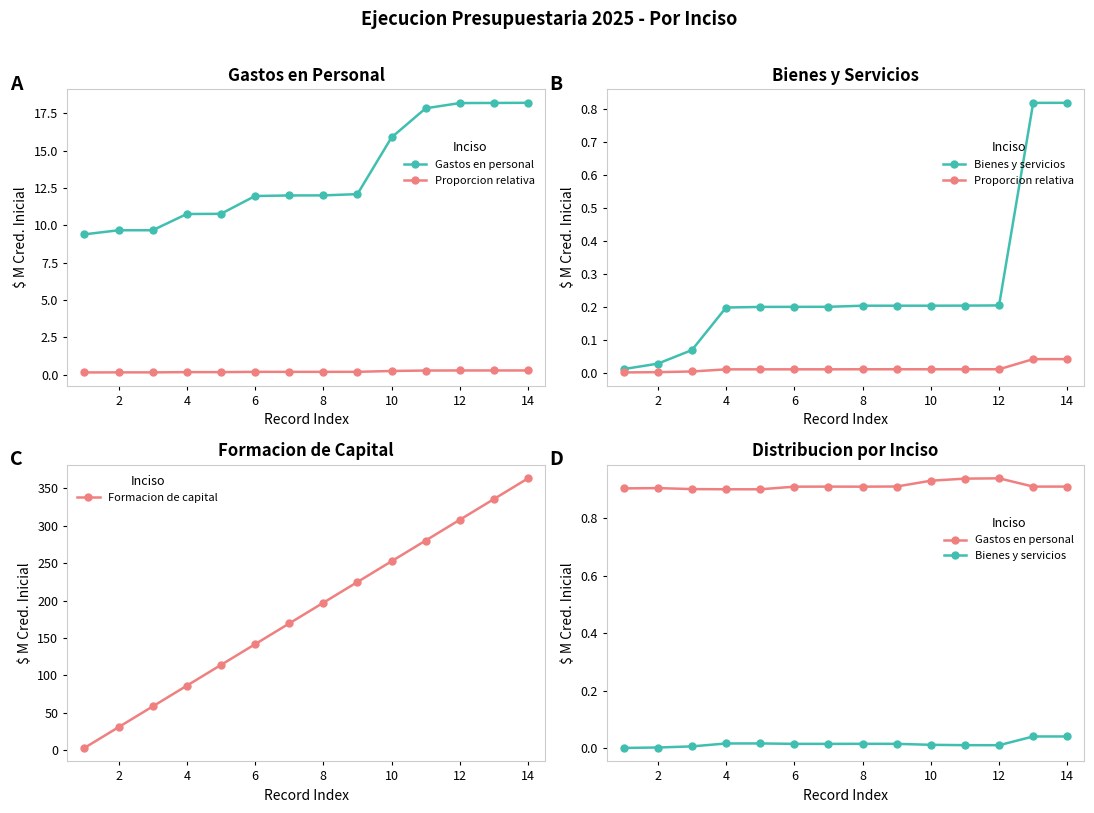

What is the highest value of the Formacion de capital series?

363.2